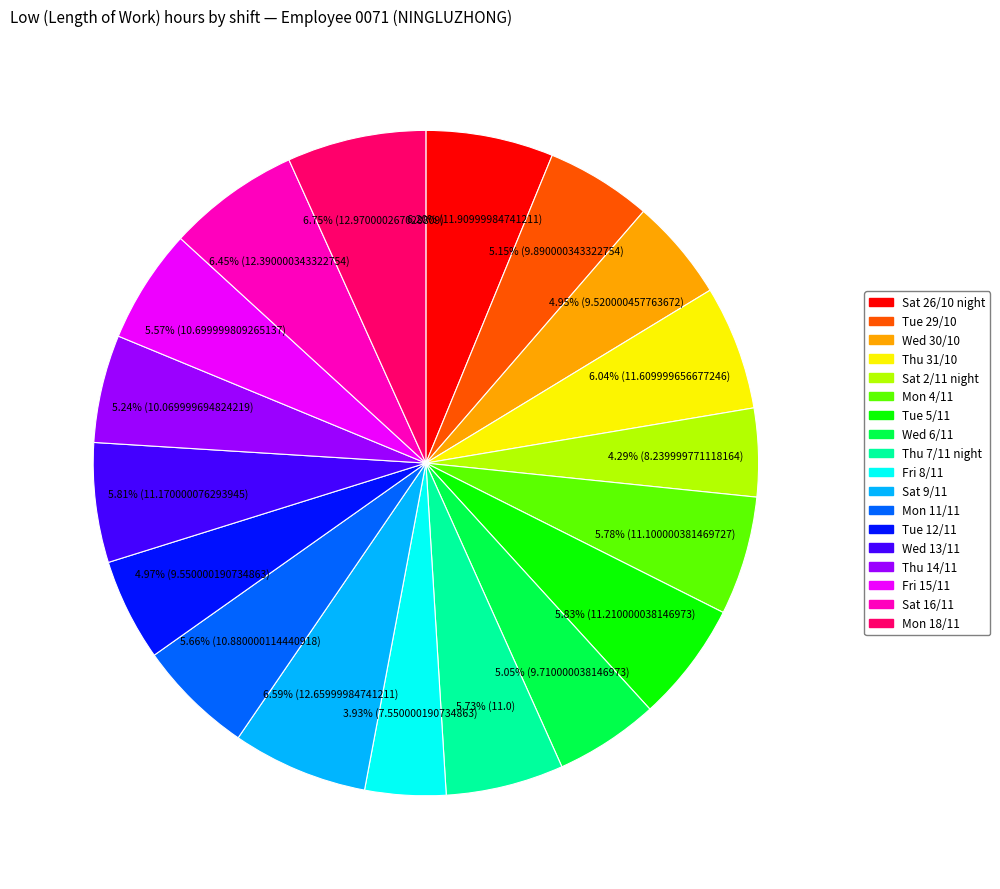

To the nearest percent, what percentage of the pie is Wed 6/11?

5%